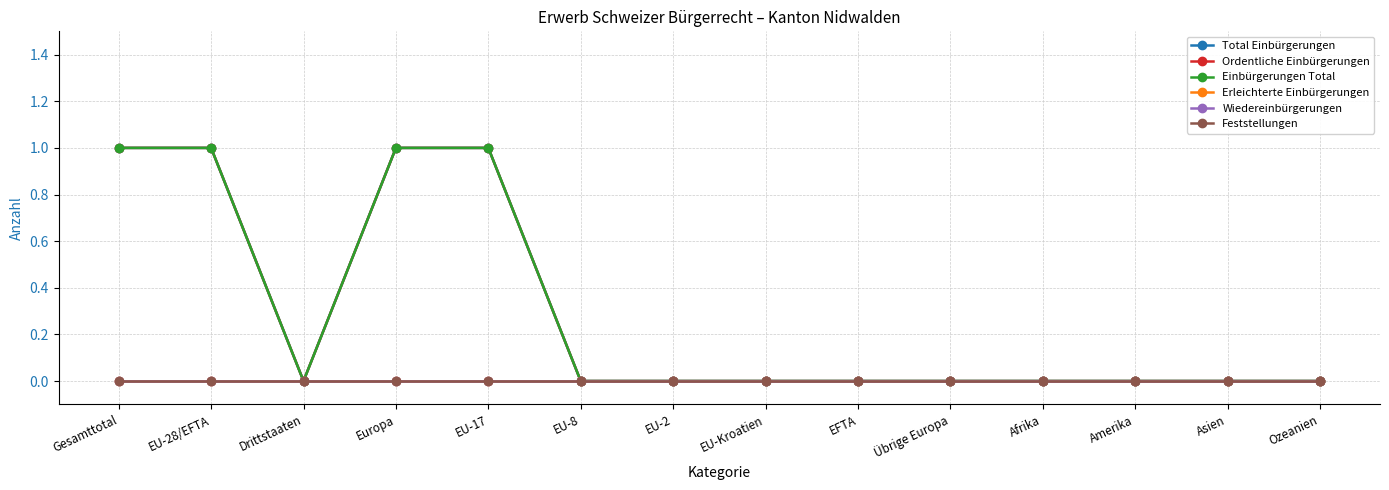

True or false: Feststellungen and Total Einbürgerungen intersect in this chart.

False